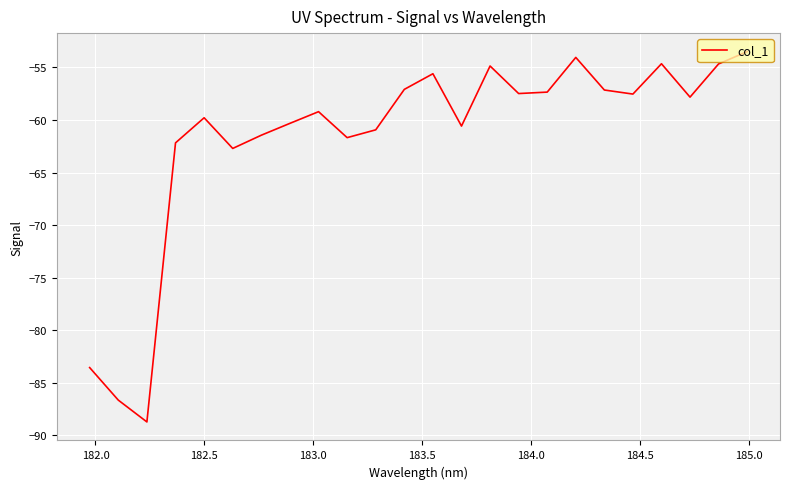

What is the greatest value displayed?

-53.5